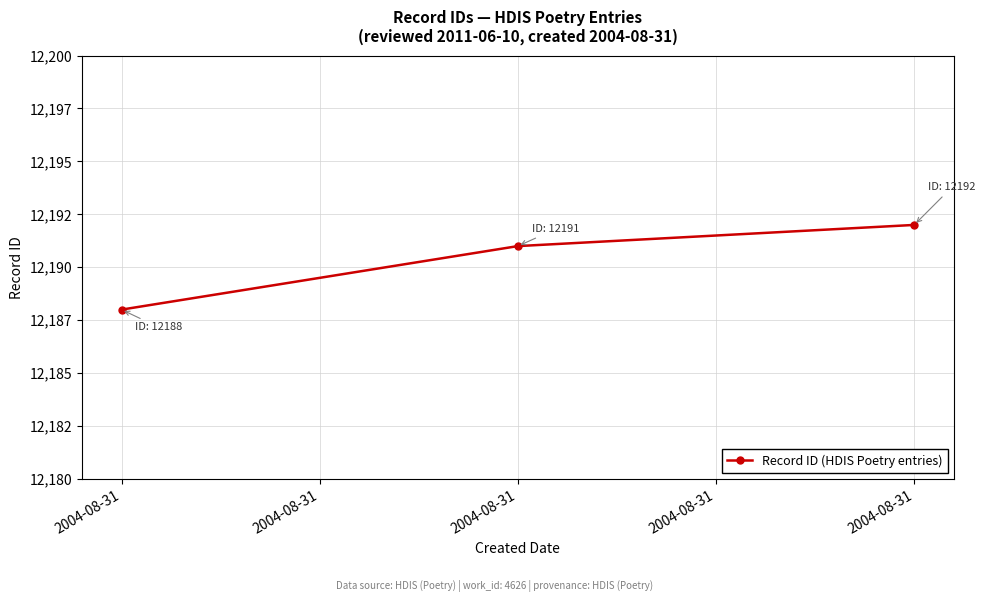

At which label does the data first exceed 12191?

2004-08-31